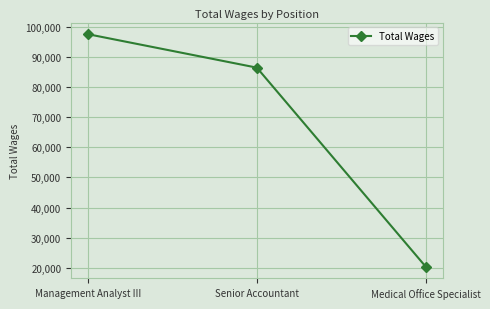

The value at Senior Accountant is 41192. True or false?

False